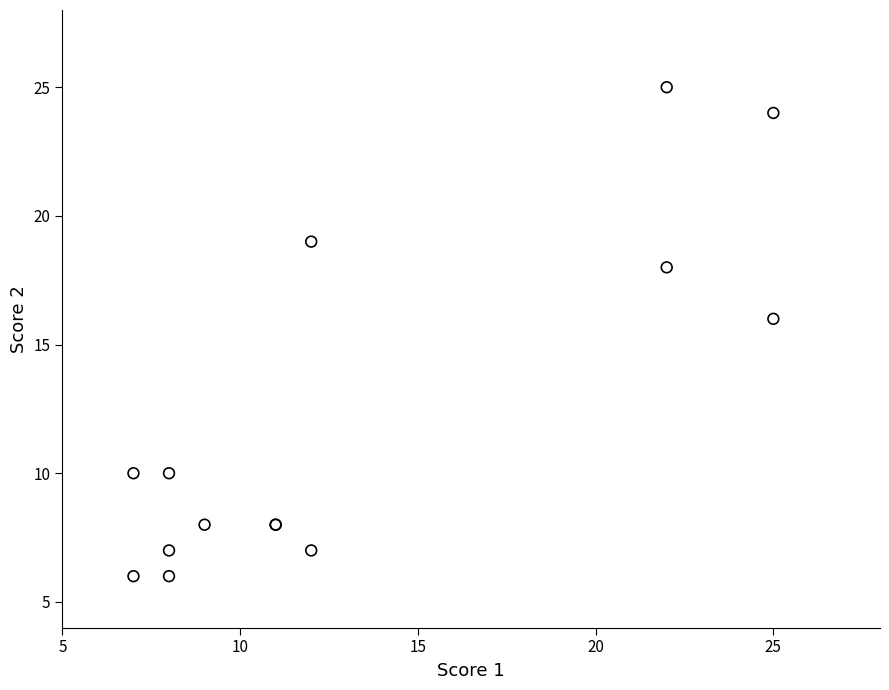

What Y value in the scatter plot is closest to 15?

16